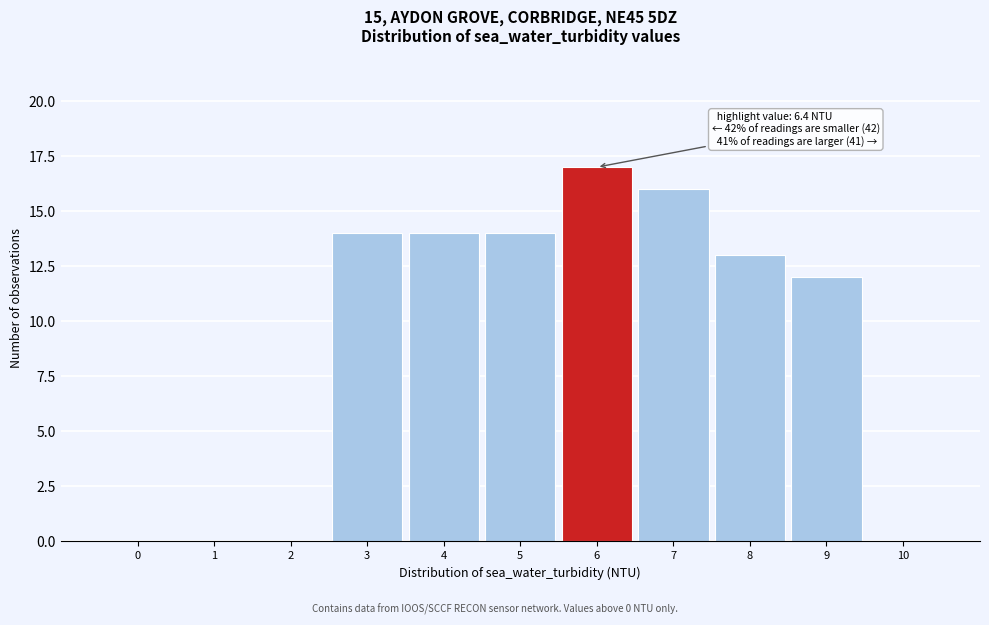

Reading right to left, what are all the values shown in this chart?

10=0	9=12	8=13	7=16	6=17	5=14	4=14	3=14	2=0	1=0	0=0